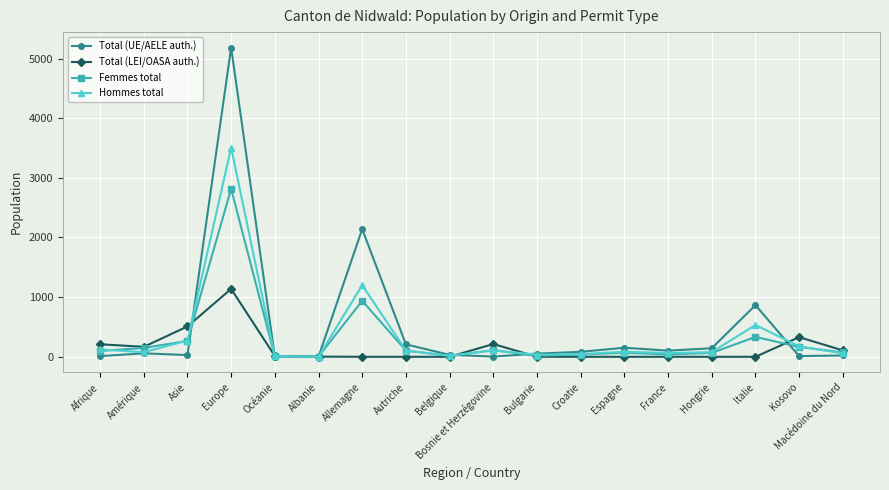

What is the average value of the Total (LEI/OASA auth.) series?

149